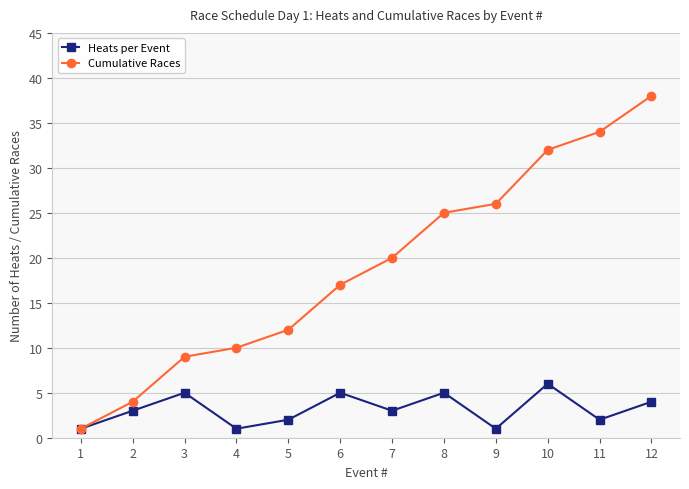

What is the highest value of the Heats per Event series?

6